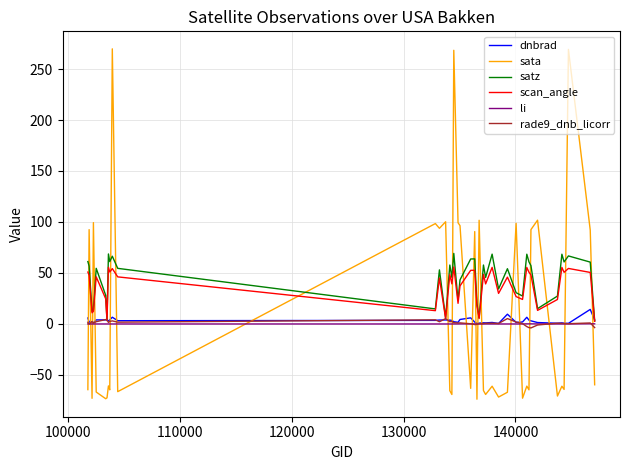

How many intersections are there between li and sata?

20